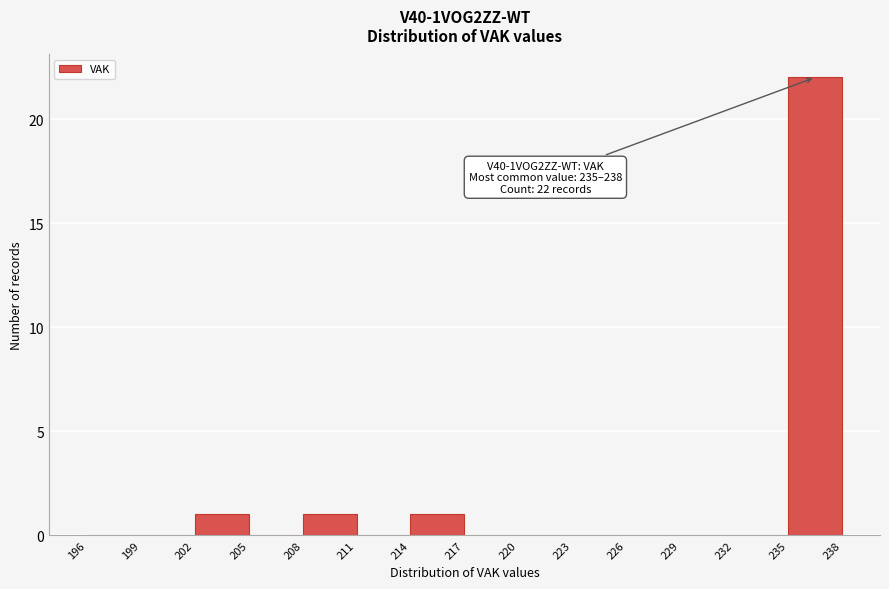

Which range on the x-axis has the tallest bar?

235 to 238